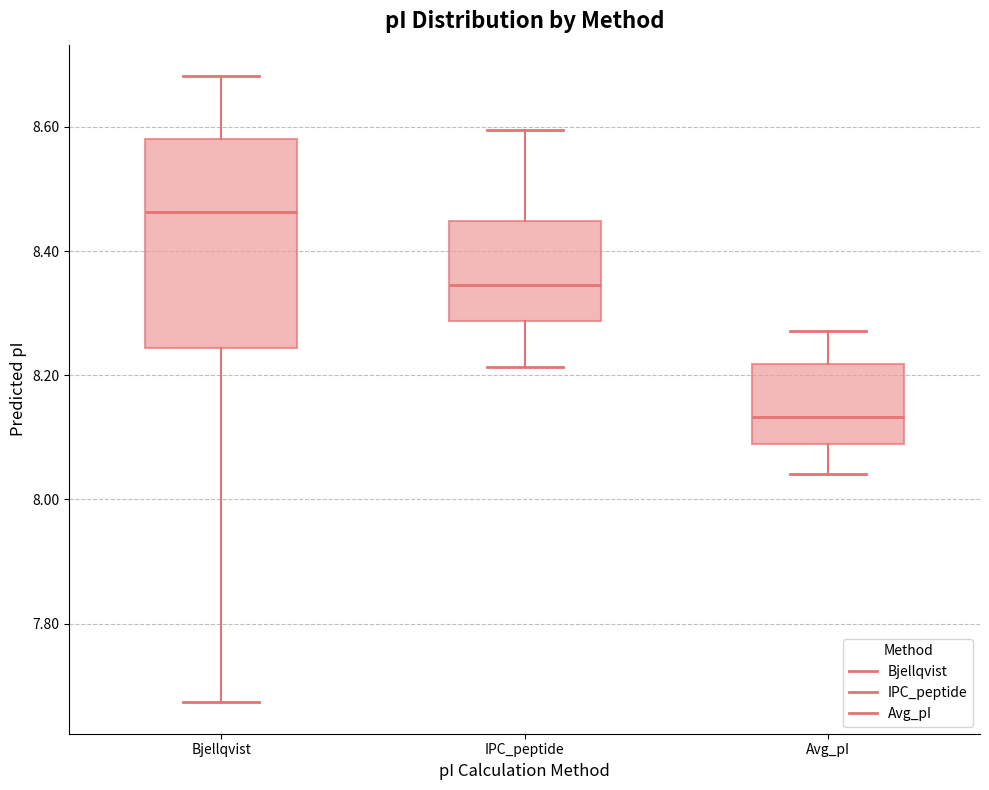

Which box's median line is the highest?

Bjellqvist